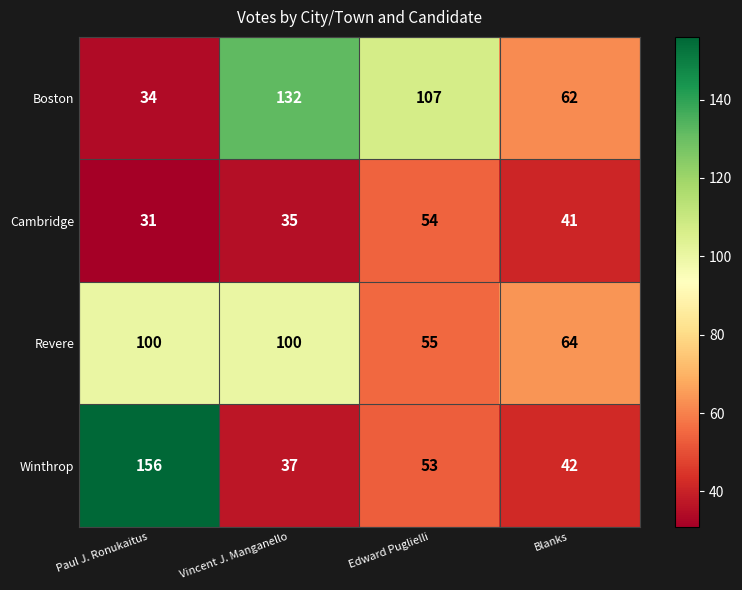

Which series has the largest range (max minus min)?

Winthrop